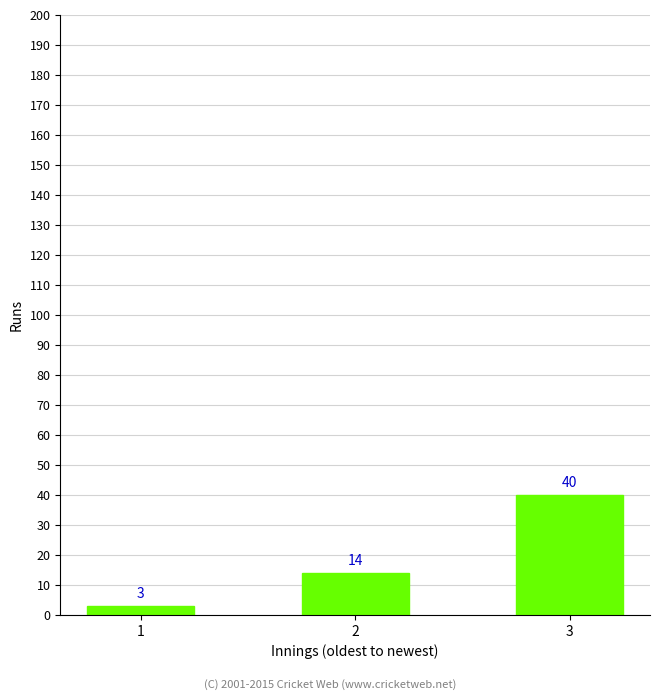

Which category has the lowest value across all series?

1